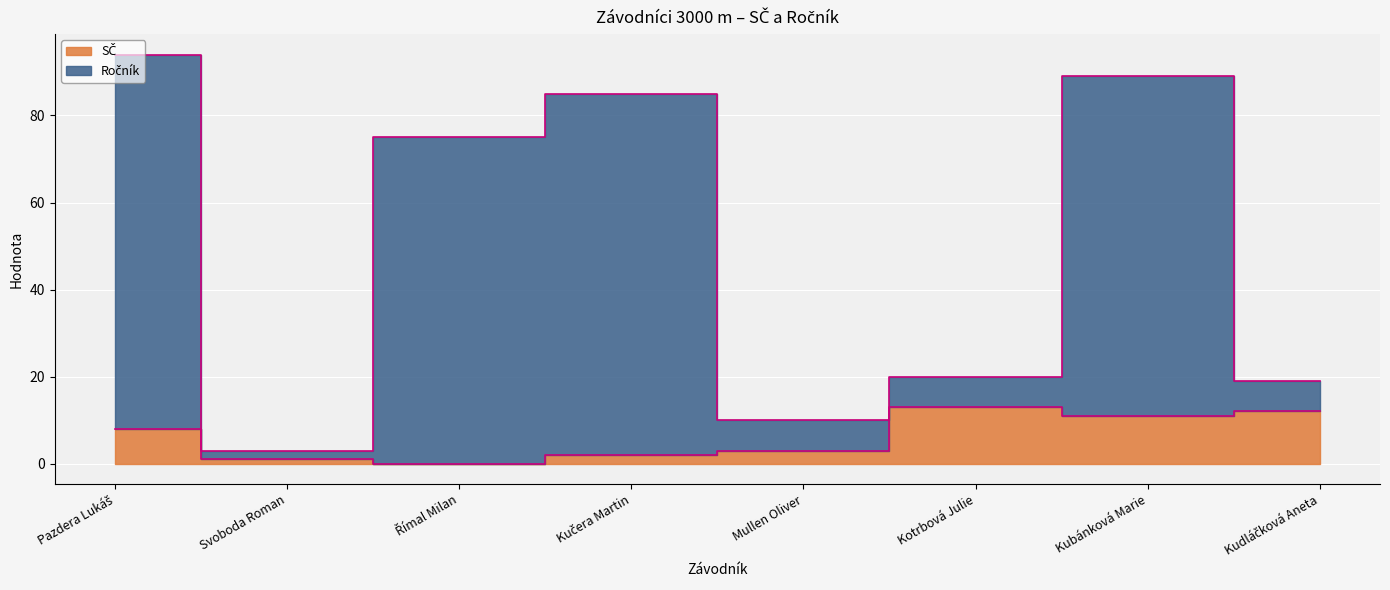

How many interior local peaks does the SČ series have?

1